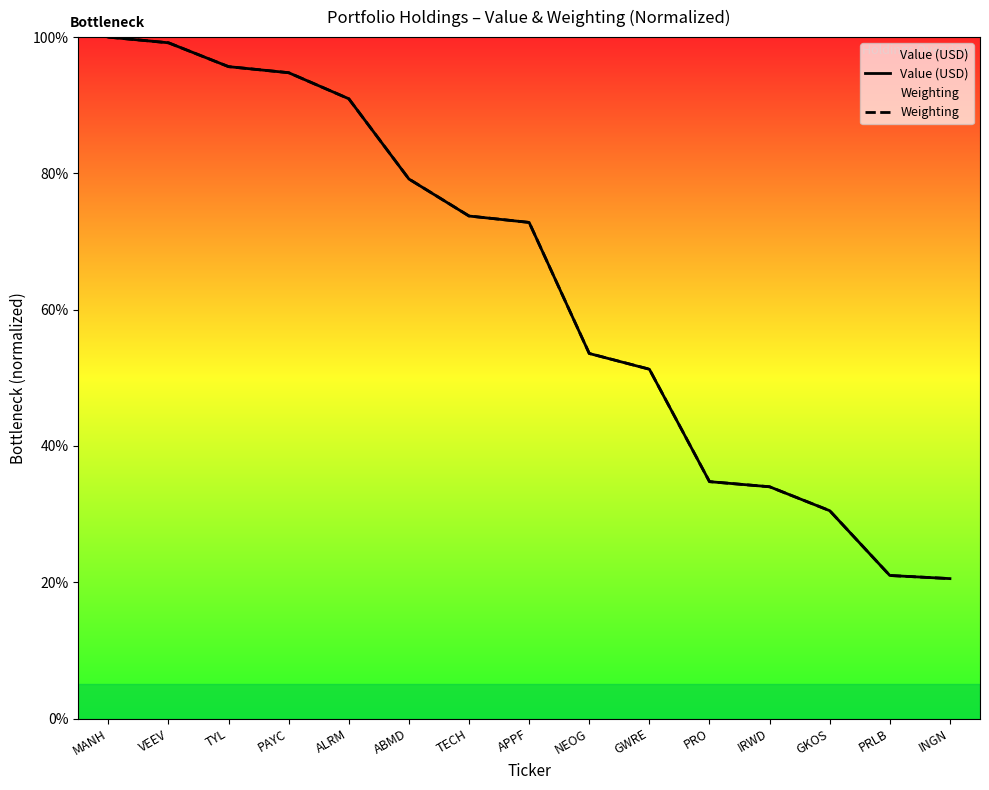

What is the highest value of the Weighting series?

100.0